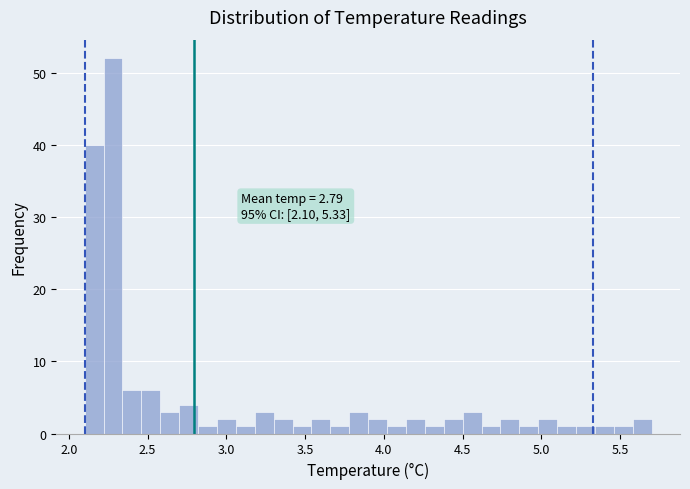

Read against the x-axis, roughly where is the centre of the tallest bar?

2.30